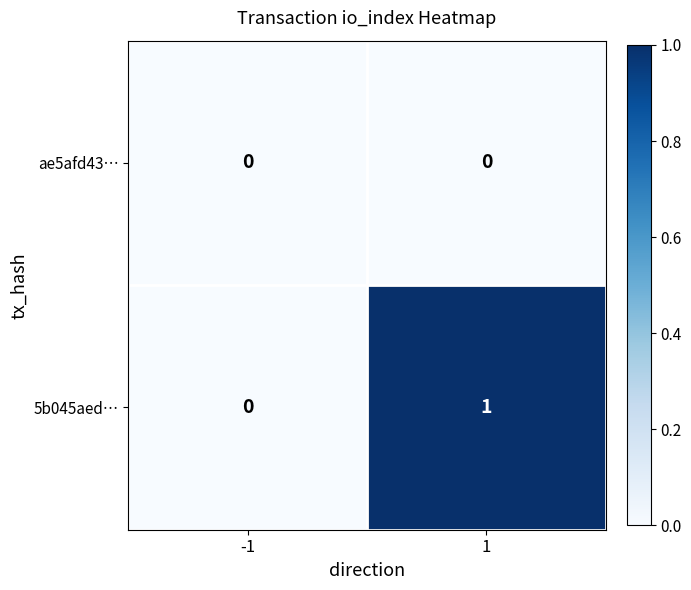

List the labels in order of ae5afd43… value, largest first.

-1, 1